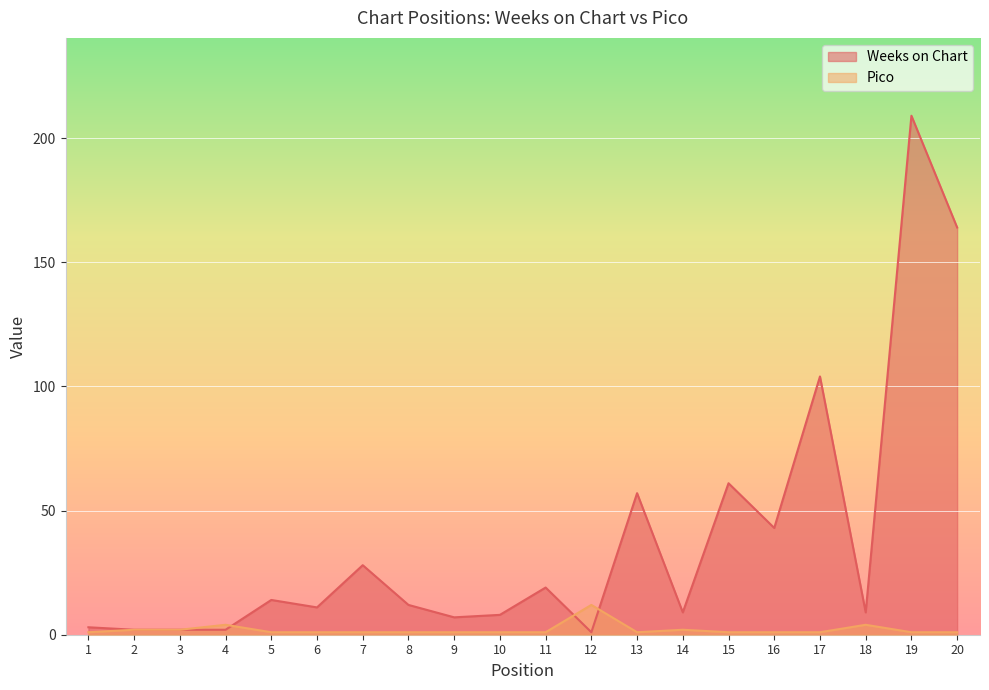

True or false: Pico and Weeks on Chart cross at least once.

True